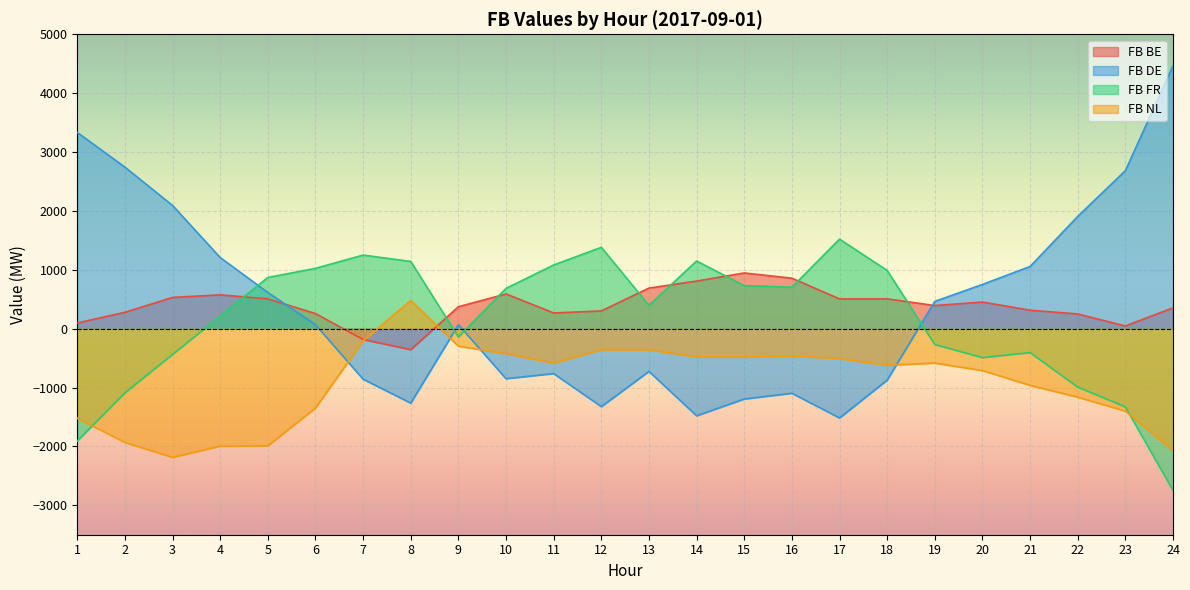

True or false: FB BE and FB DE cross at least once.

True